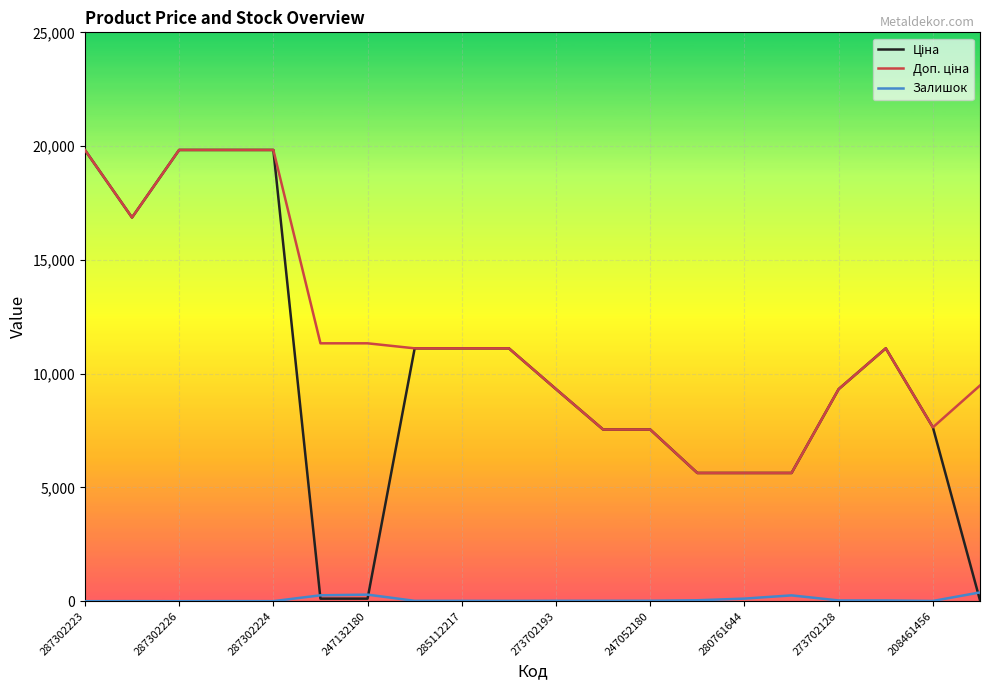

Is this an area chart (filled region under the line)?

No